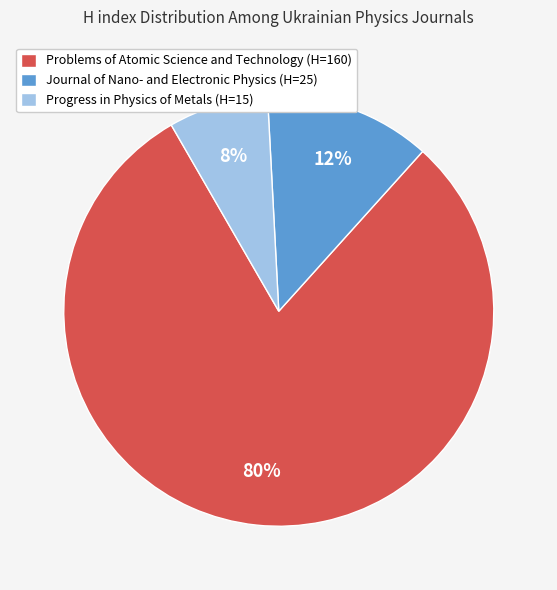

Is the sum of Progress in Physics of Metals and Problems of Atomic Science and Technology greater than half?

Yes